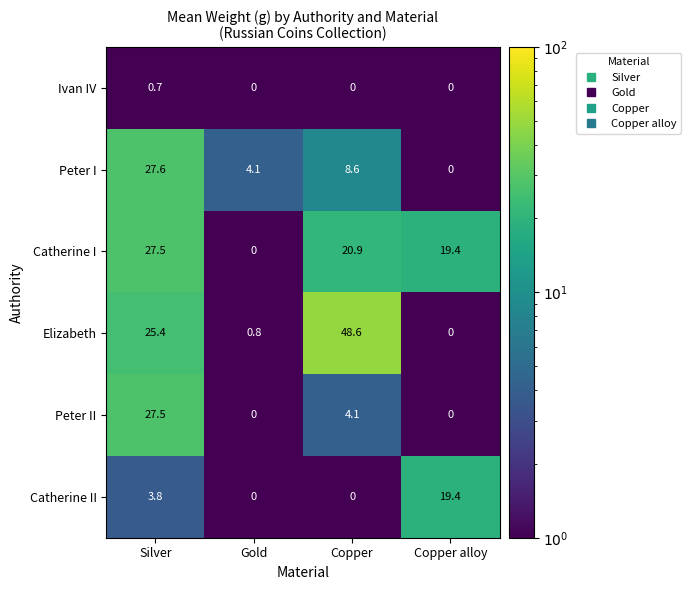

Read the Peter I value at Gold.

4.1